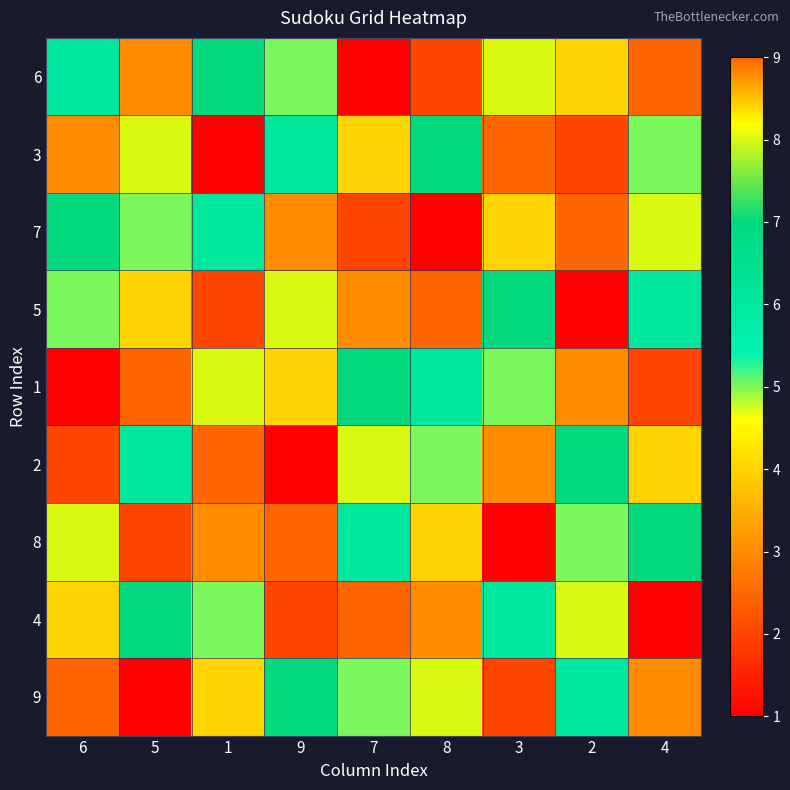

Reading left to right, extract all data points from this chart.

6: 6=6	5=3	1=7	9=5	7=1	8=2	3=8	2=4	4=9
3: 6=3	5=8	1=1	9=6	7=4	8=7	3=9	2=2	4=5
7: 6=7	5=5	1=6	9=3	7=2	8=1	3=4	2=9	4=8
5: 6=5	5=4	1=2	9=8	7=3	8=9	3=7	2=1	4=6
1: 6=1	5=9	1=8	9=4	7=7	8=6	3=5	2=3	4=2
2: 6=2	5=6	1=9	9=1	7=8	8=5	3=3	2=7	4=4
8: 6=8	5=2	1=3	9=9	7=6	8=4	3=1	2=5	4=7
4: 6=4	5=7	1=5	9=2	7=9	8=3	3=6	2=8	4=1
9: 6=9	5=1	1=4	9=7	7=5	8=8	3=2	2=6	4=3